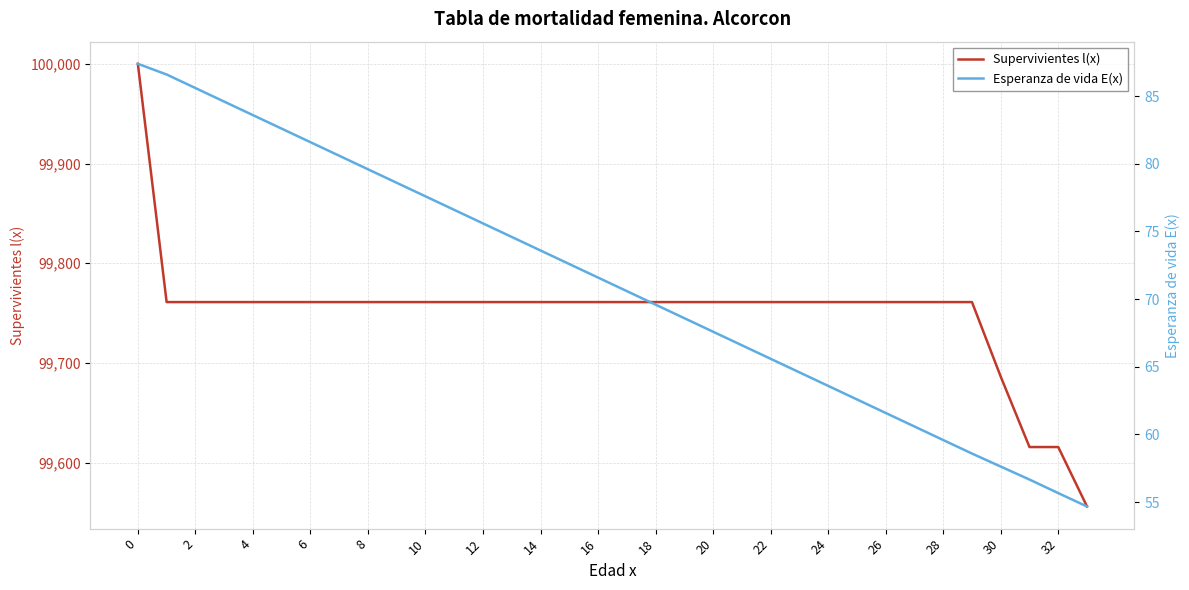

Which series has the largest range (max minus min)?

Supervivientes l(x)